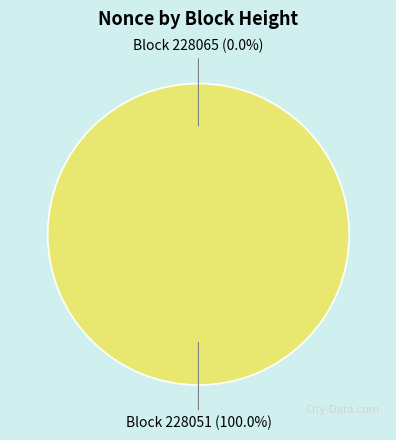

Count the number of slices in the pie.

2